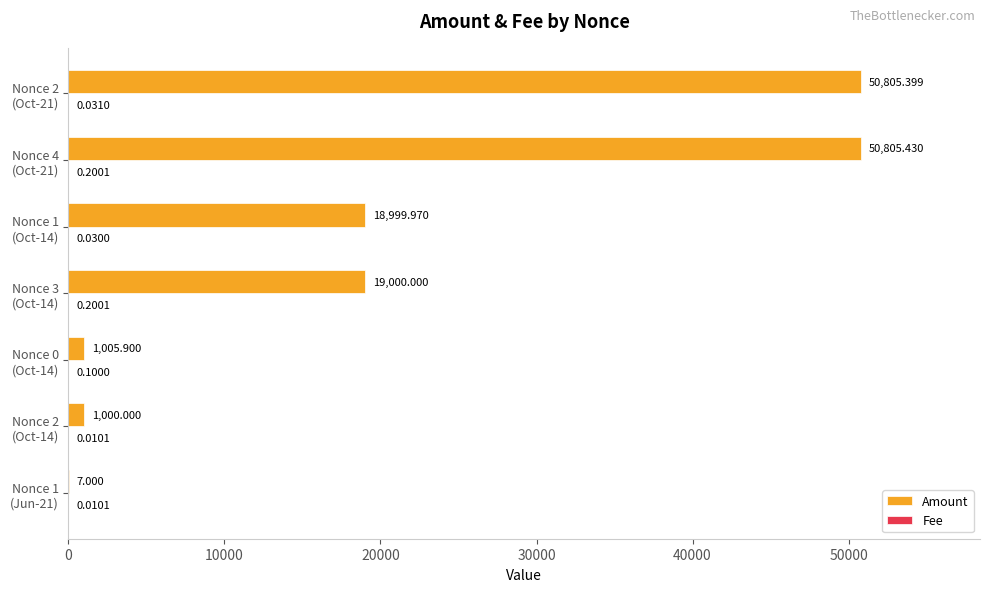

Which series has the largest total across all categories?

Amount